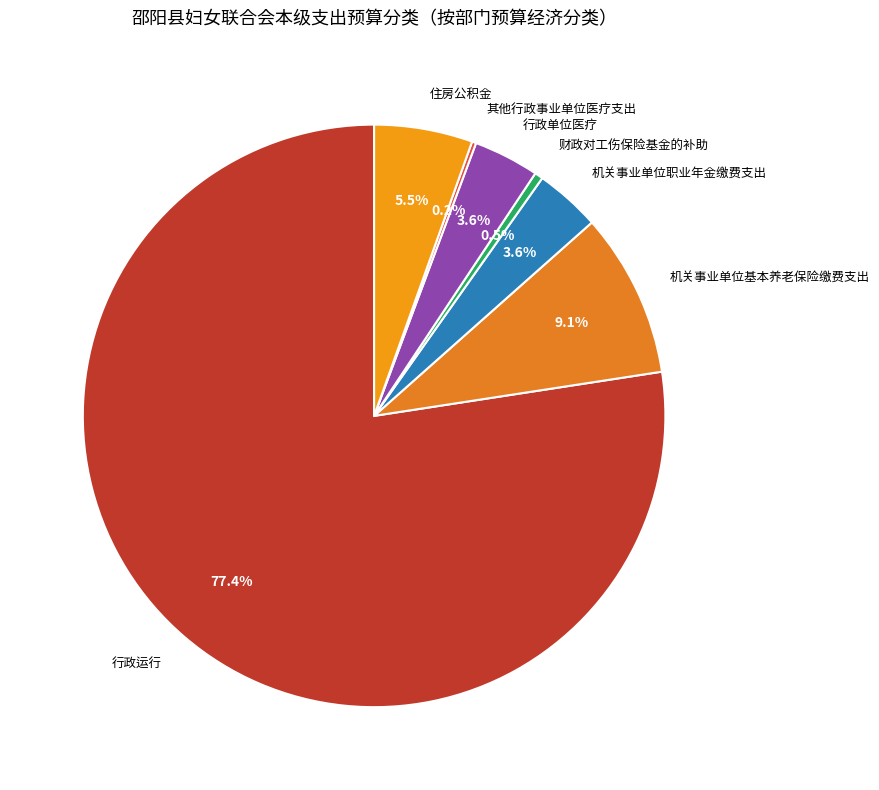

Which category accounts for the majority?

行政运行